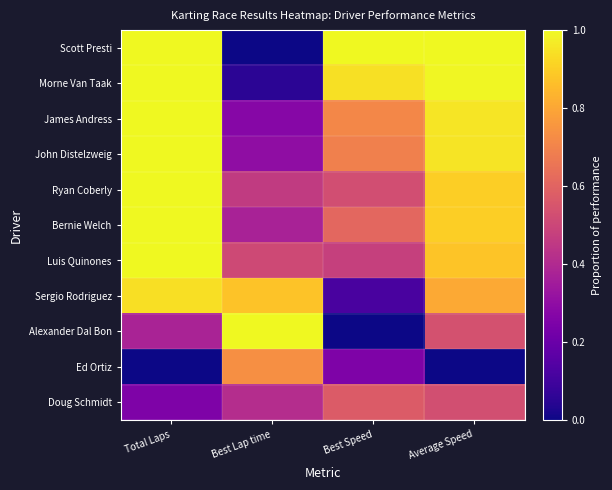

Rank the series by their maximum value, from lowest to highest.

Doug Schmidt, Ed Ortiz, Sergio Rodriguez, Scott Presti, Morne Van Taak, James Andress, John Distelzweig, Ryan Coberly, Bernie Welch, Luis Quinones, Alexander Dal Bon